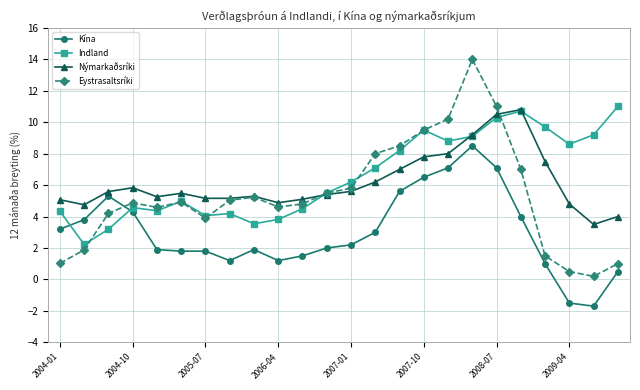

What are all the series names shown in the legend?

Kína, Indland, Nýmarkaðsríki, Eystrasaltsríki